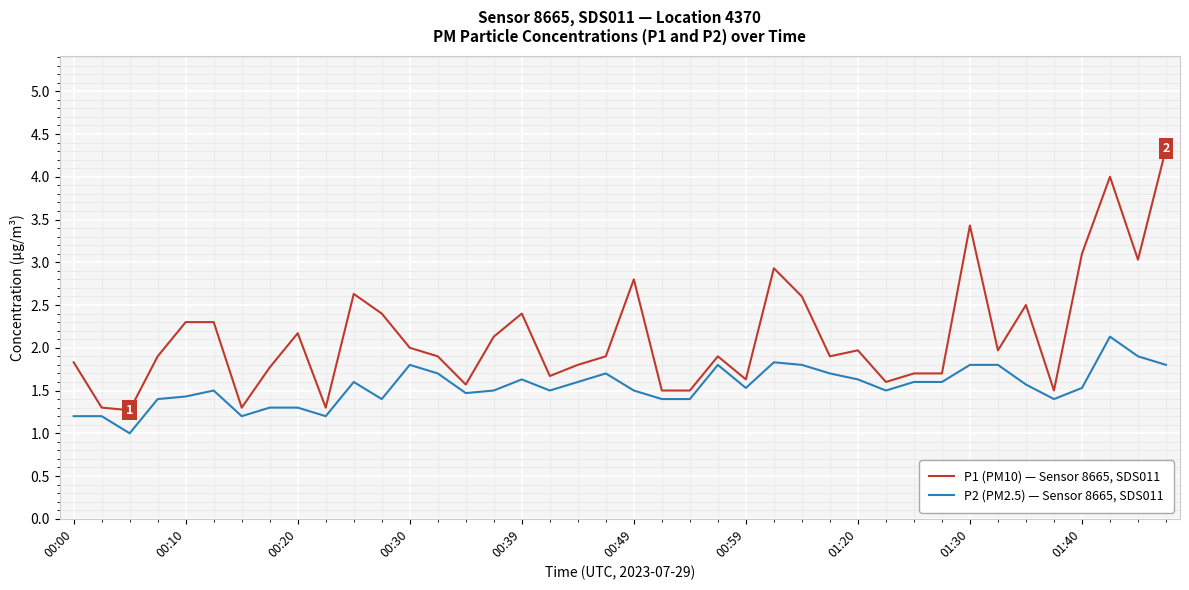

What is the difference between the second highest and minimum values in the P1 (PM10) — Sensor 8665, SDS011 series?

2.7